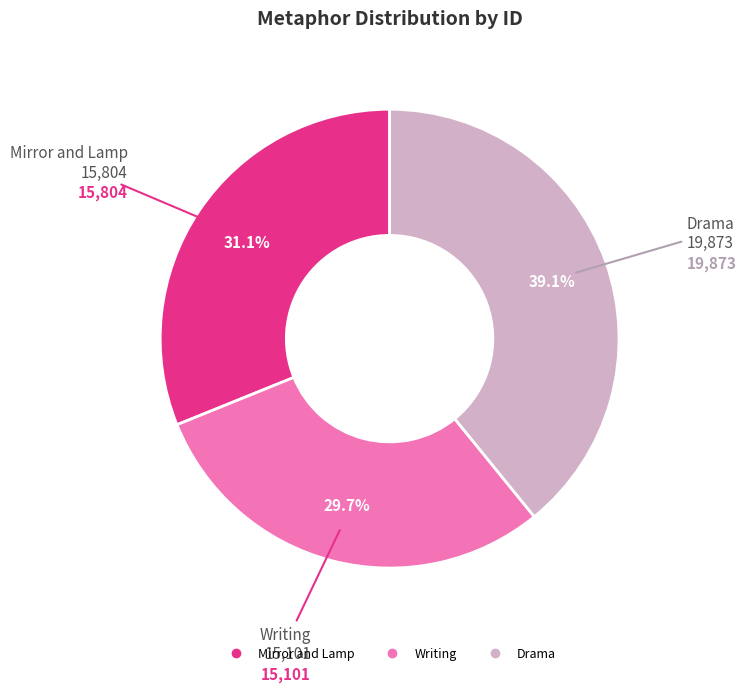

To the nearest percent, what is the difference between the Writing and Mirror and Lamp slice percentages?

1%